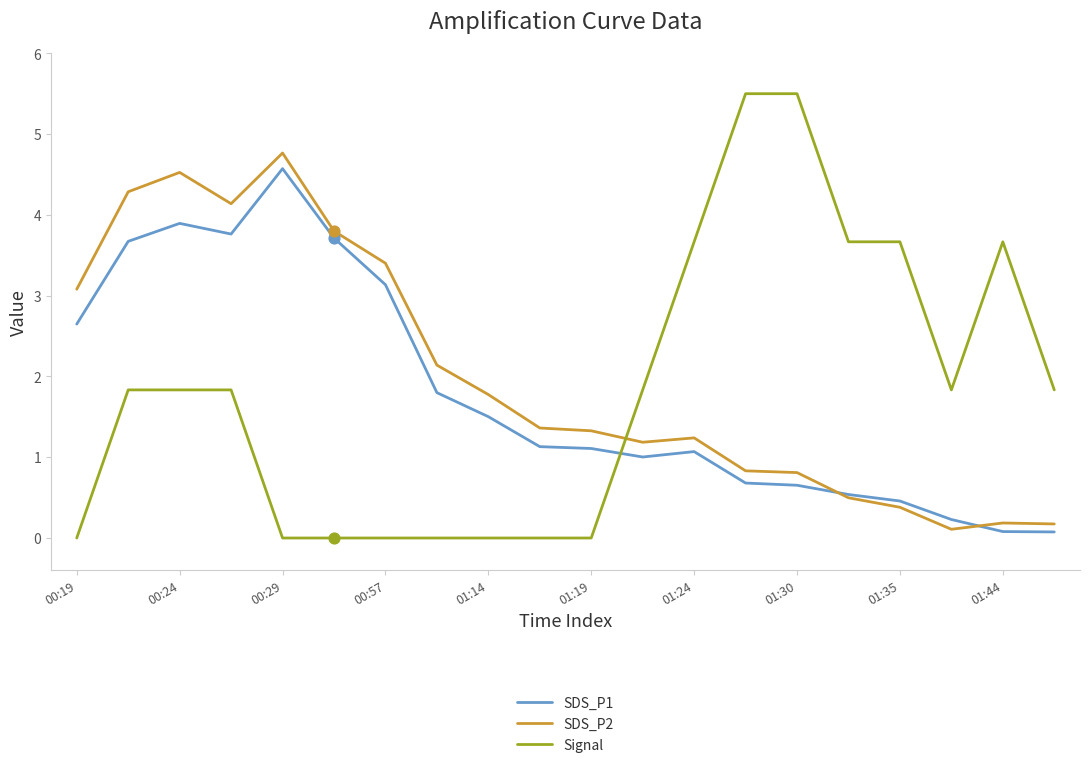

Which series has the widest spread of values?

Signal